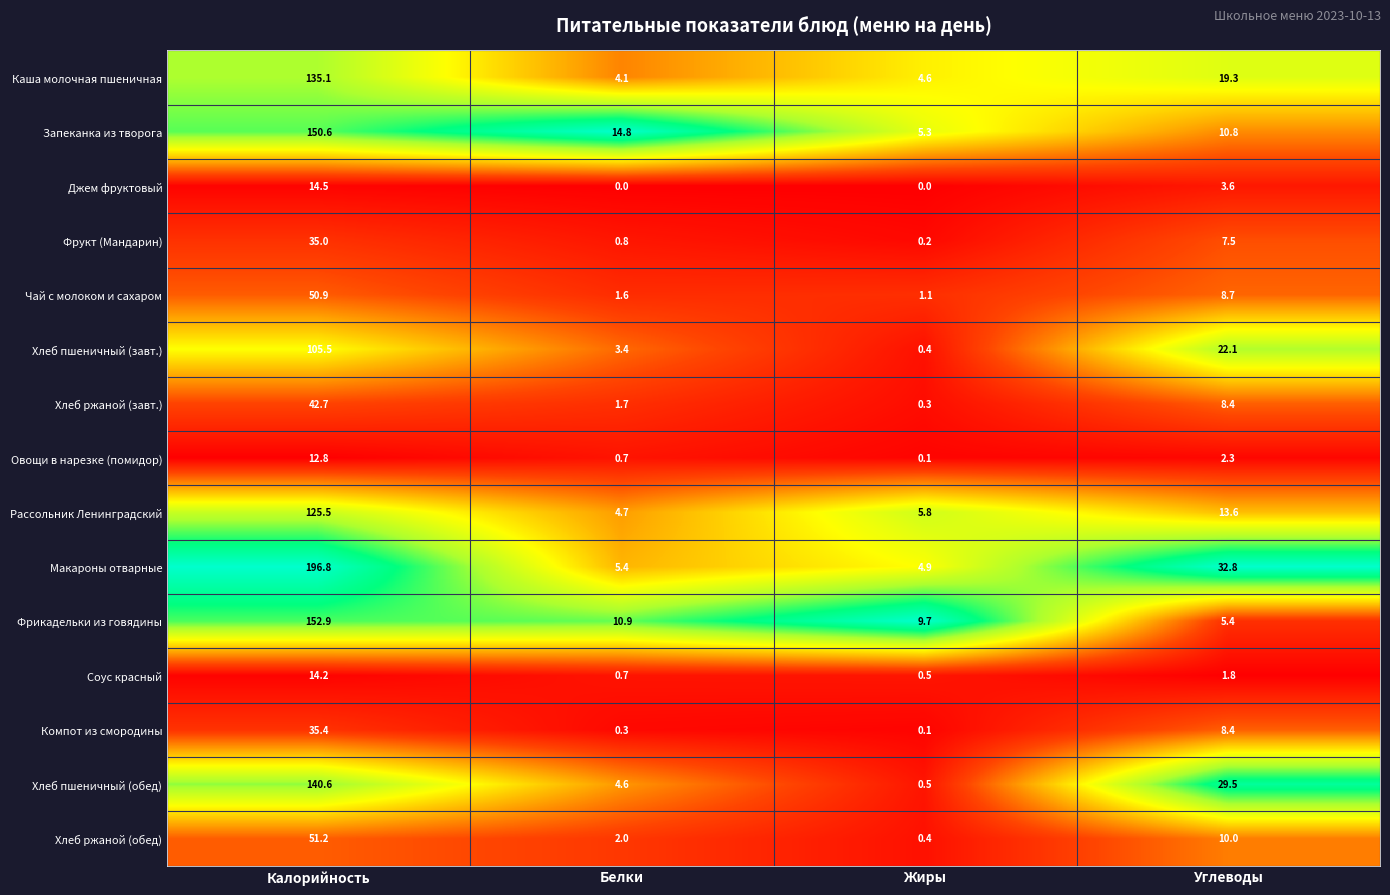

What is the average value of the Хлеб пшеничный (обед) series?

43.8